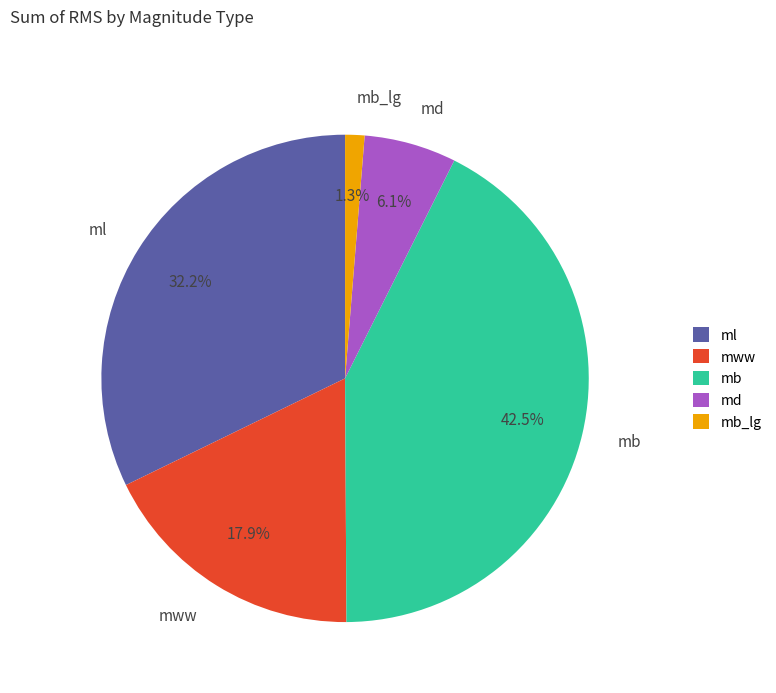

Does any single category account for the majority?

No